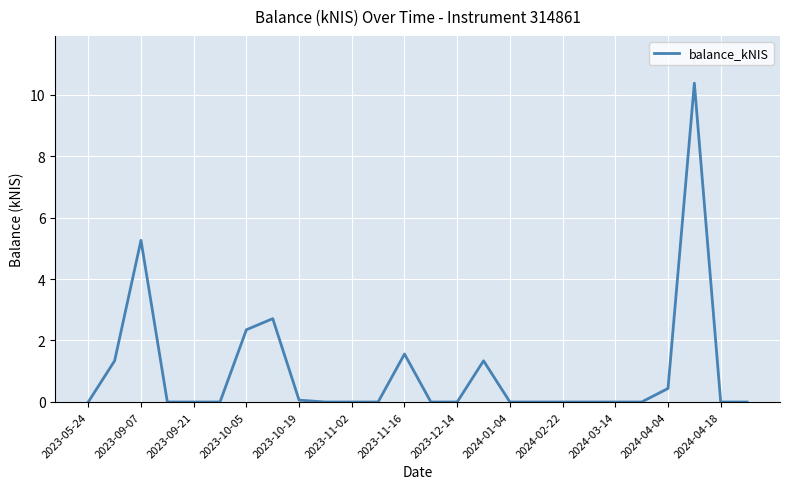

What is the maximum value shown in the chart?

10.4